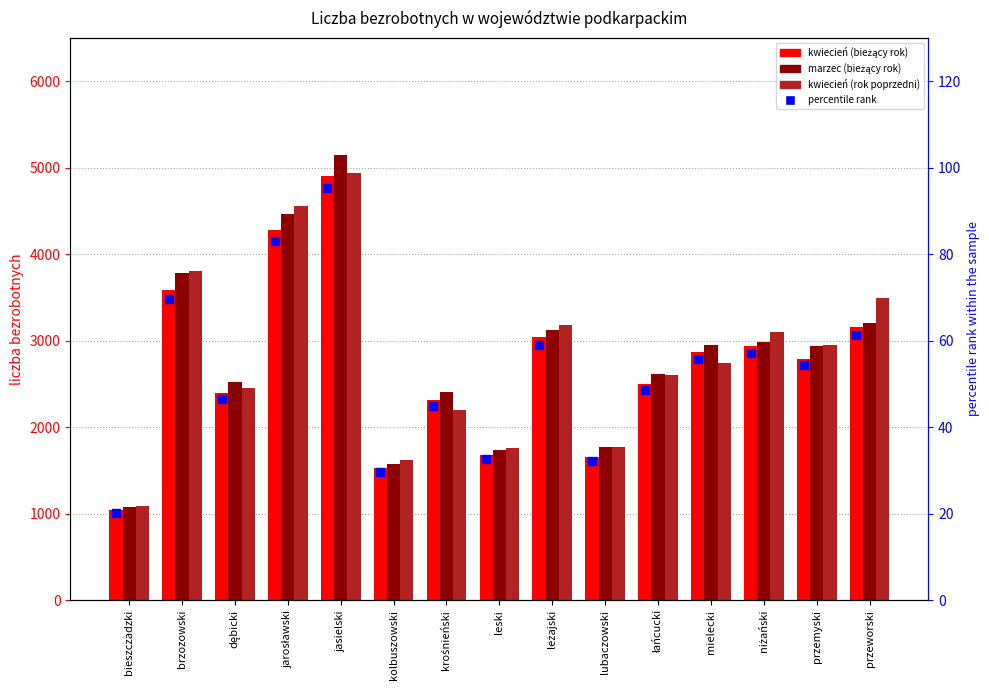

Which series contains the highest Y value?

marzec (bieżący rok)